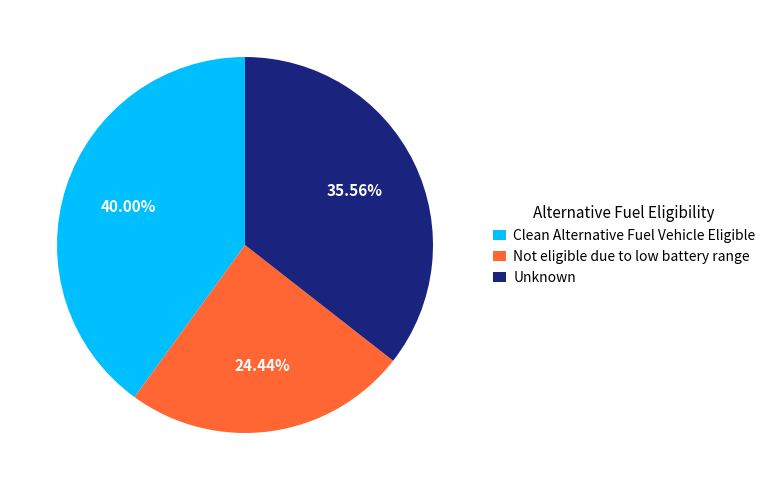

Do Not eligible due to low battery range and Clean Alternative Fuel Vehicle Eligible together represent more than half of the pie?

Yes